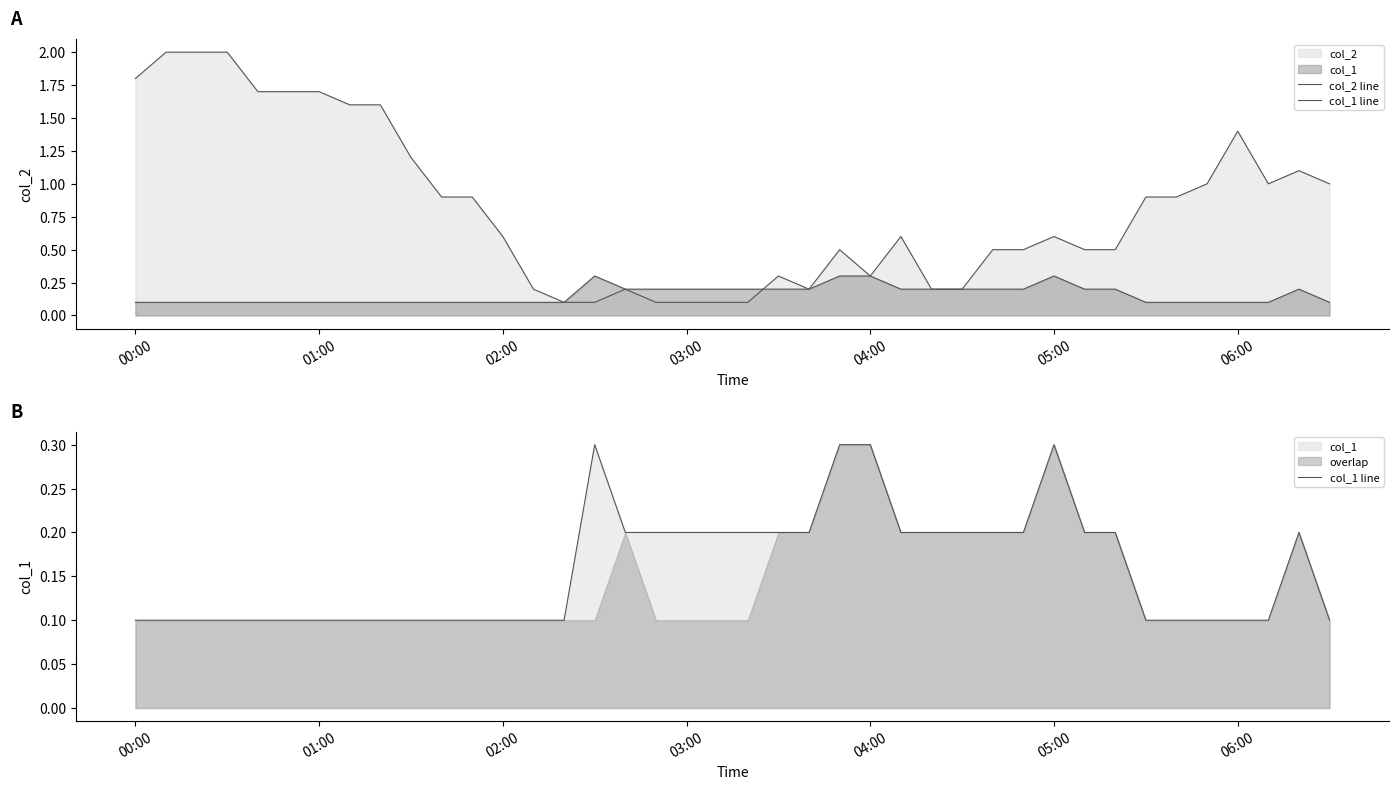

How many intersections are there between col_1 line and col_2 line?

1